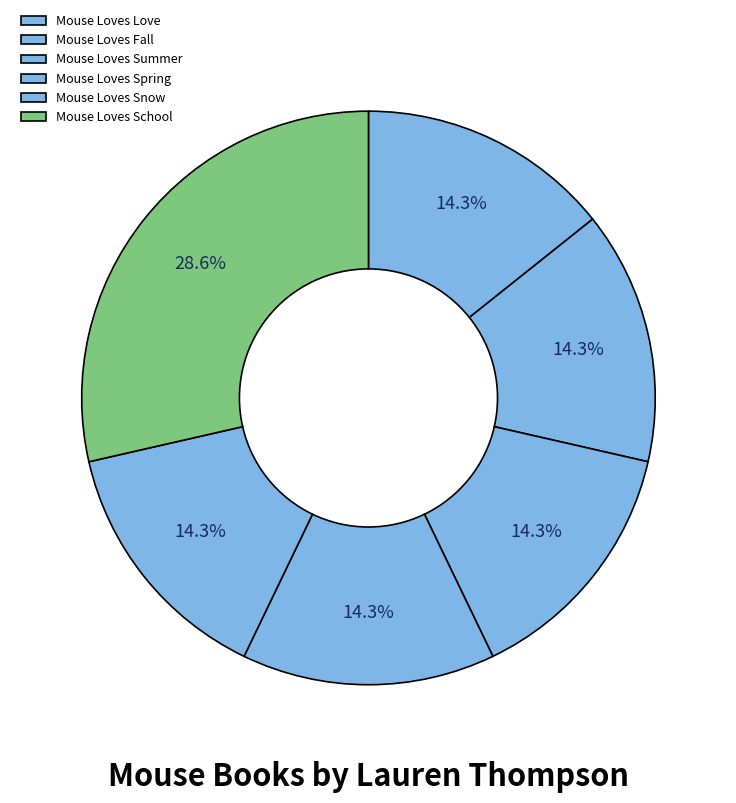

How much of the chart is everything except Mouse Loves Fall?

85.7%